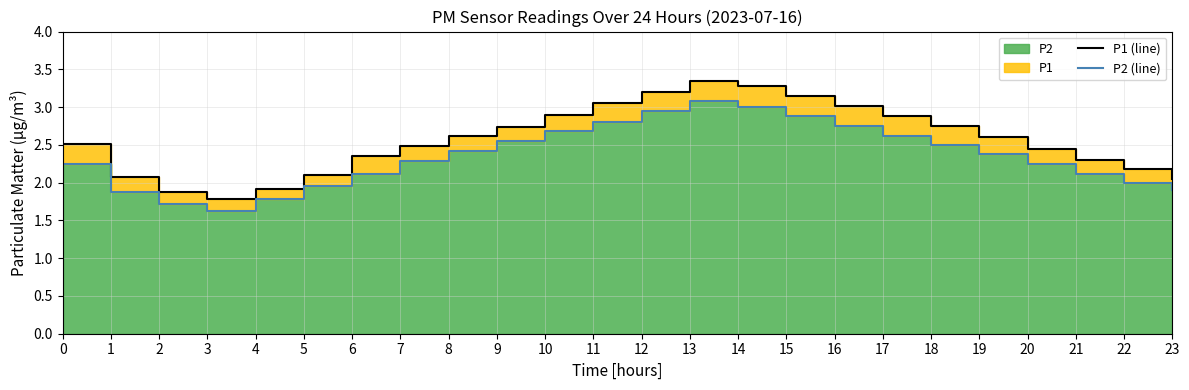

Is the value of P2 (line) at 16 greater than the value of P1 (line) at 4?

Yes